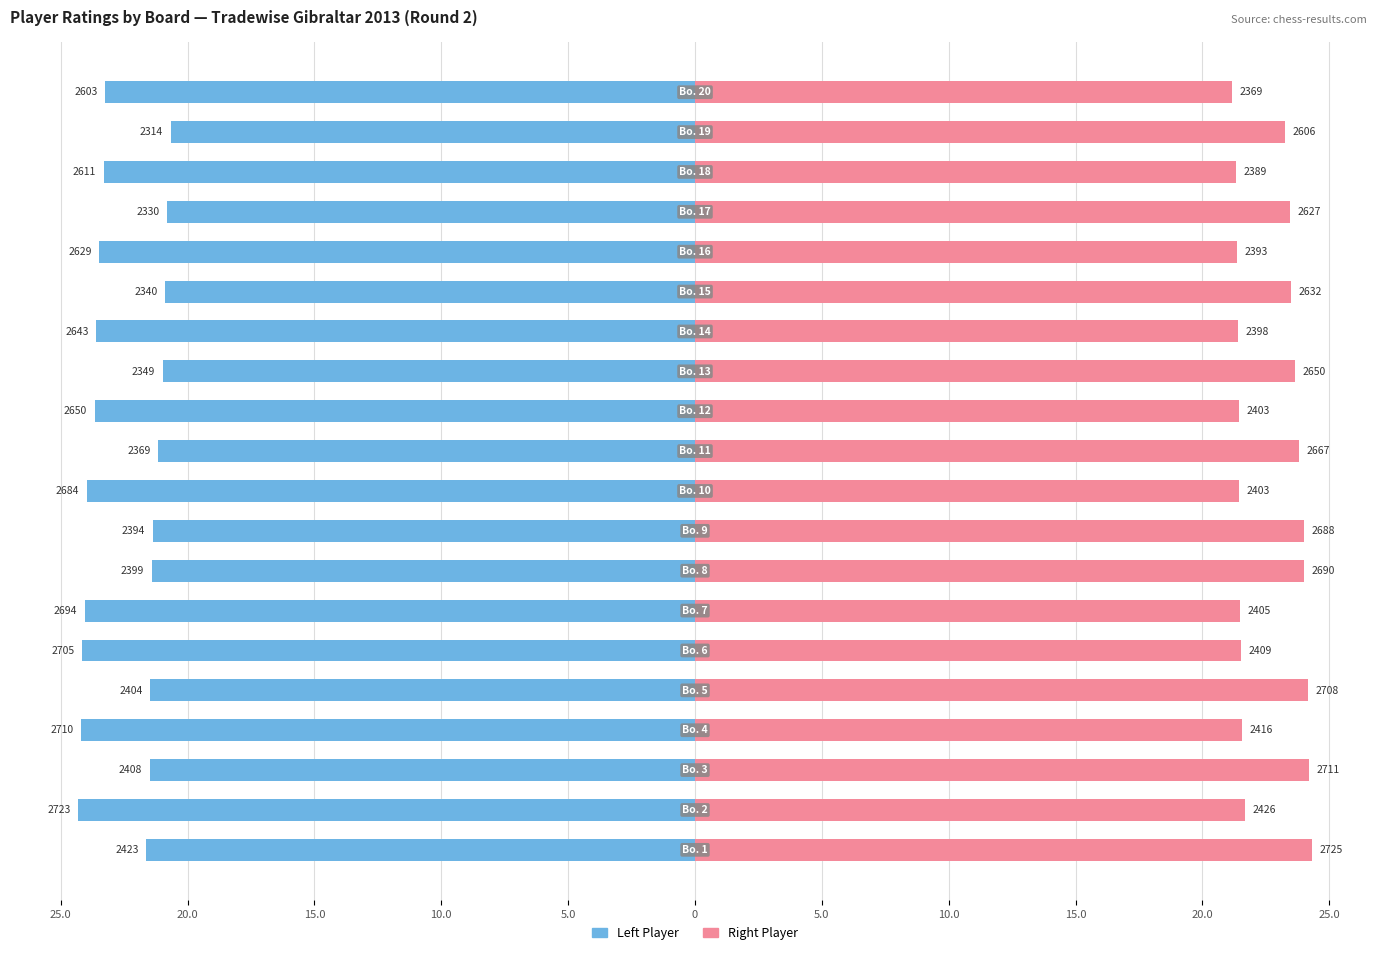

Is the value of Right Player Rating at 17 greater than the value of Left Player Rating at 5.0?

Yes